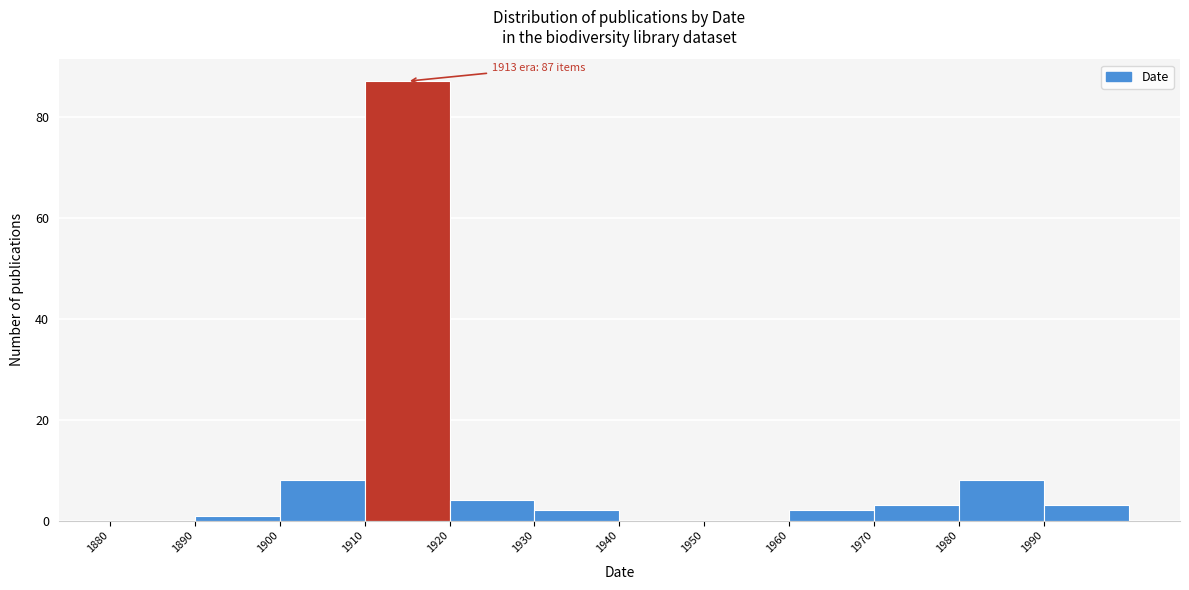

Over which range of the x-axis is the bar tallest?

1910 to 1920